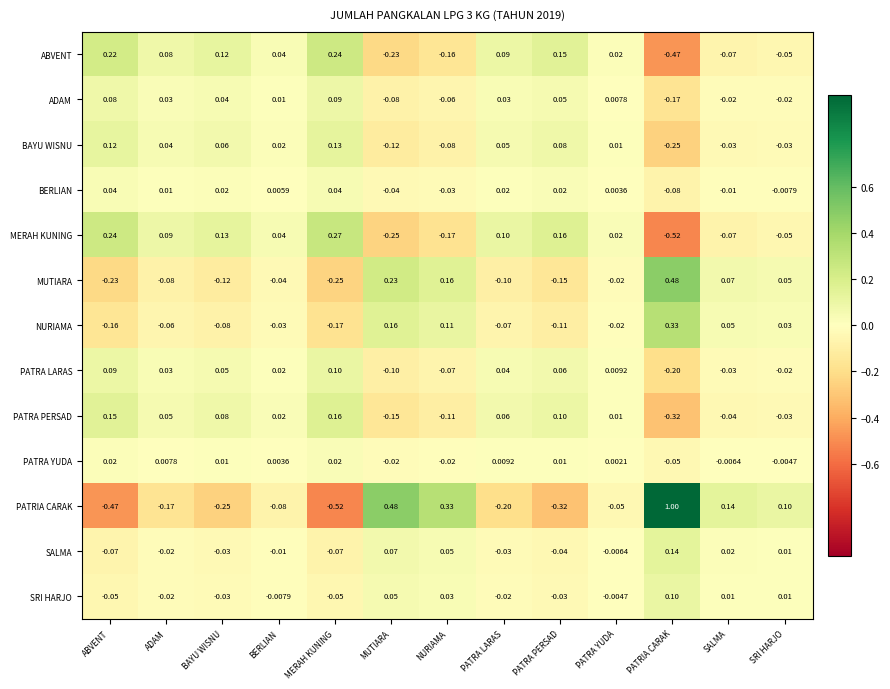

How many values in PATRA LARAS are above zero?

8